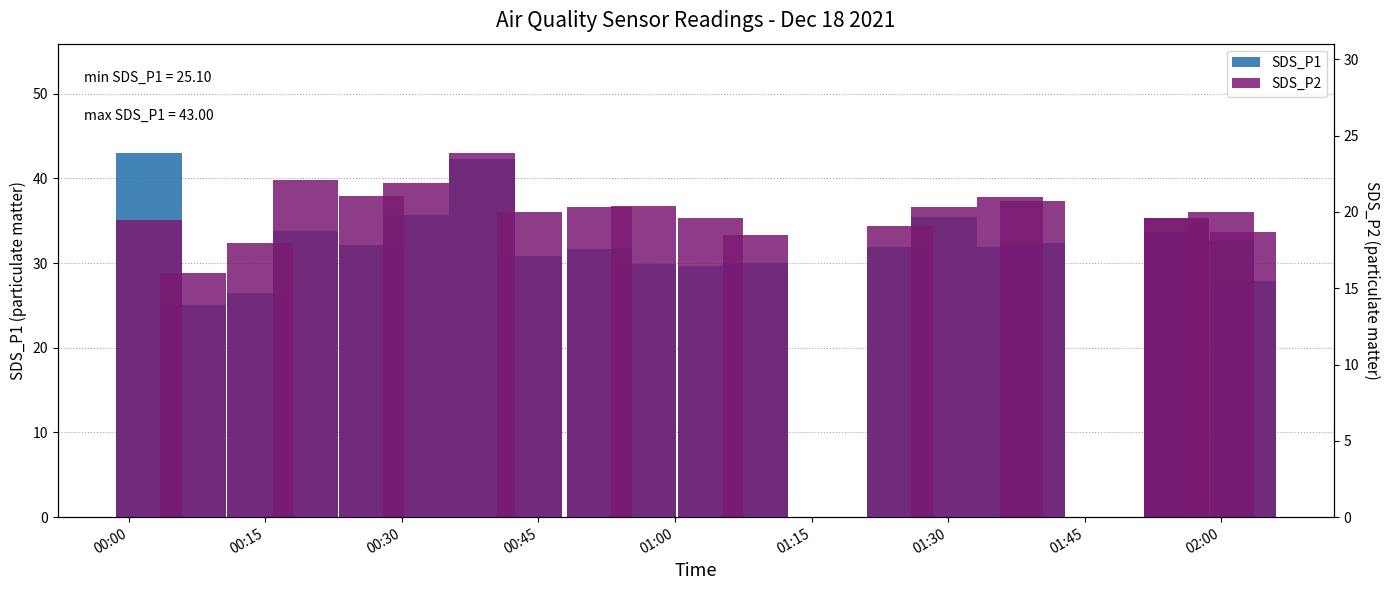

At which label does SDS_P1 first exceed 32?

00:00